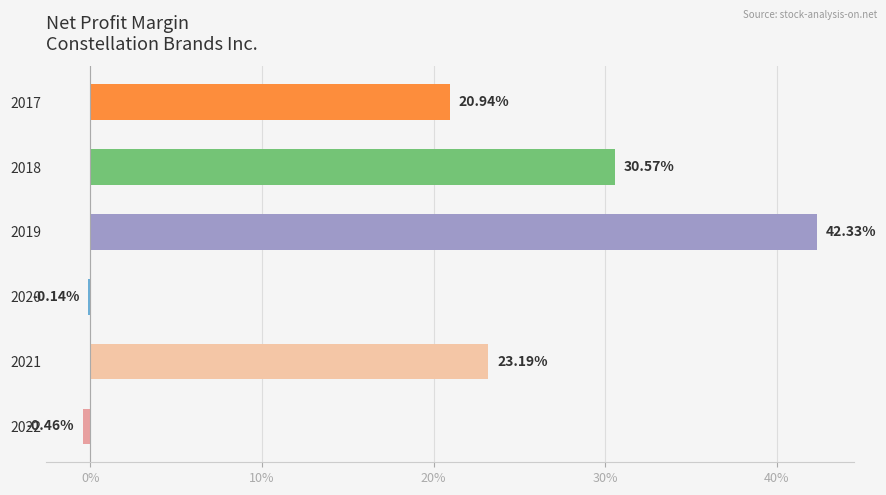

Are the bars horizontal?

Yes